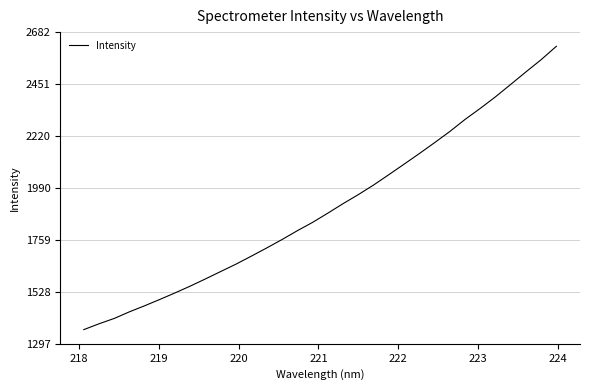

Is this an area chart (filled region under the line)?

No